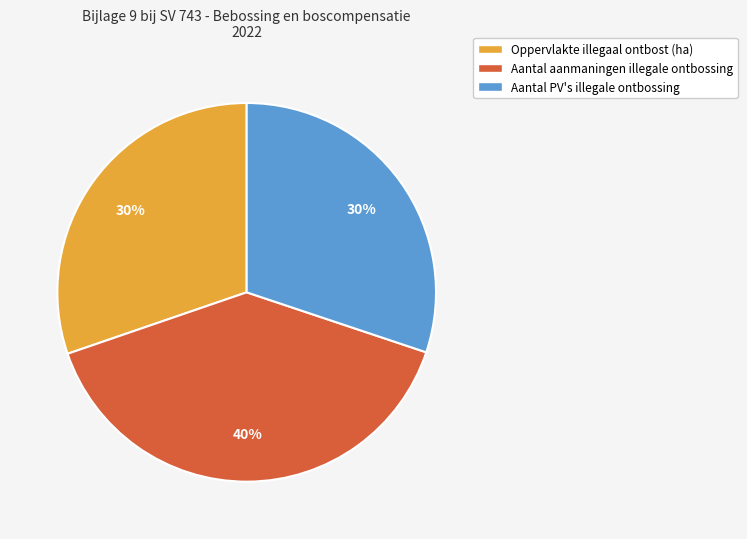

Combined, do Aantal aanmaningen illegale ontbossing and Aantal PV's illegale ontbossing account for over 50%?

Yes